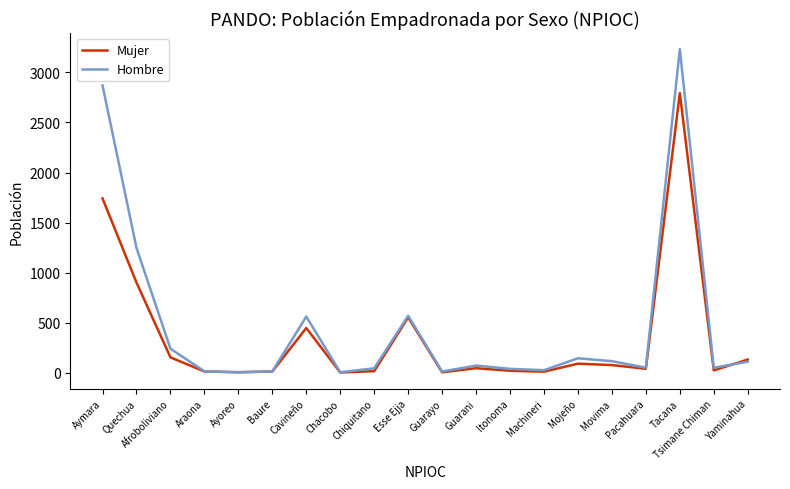

Which series changed the most between Baure and Tacana?

Hombre